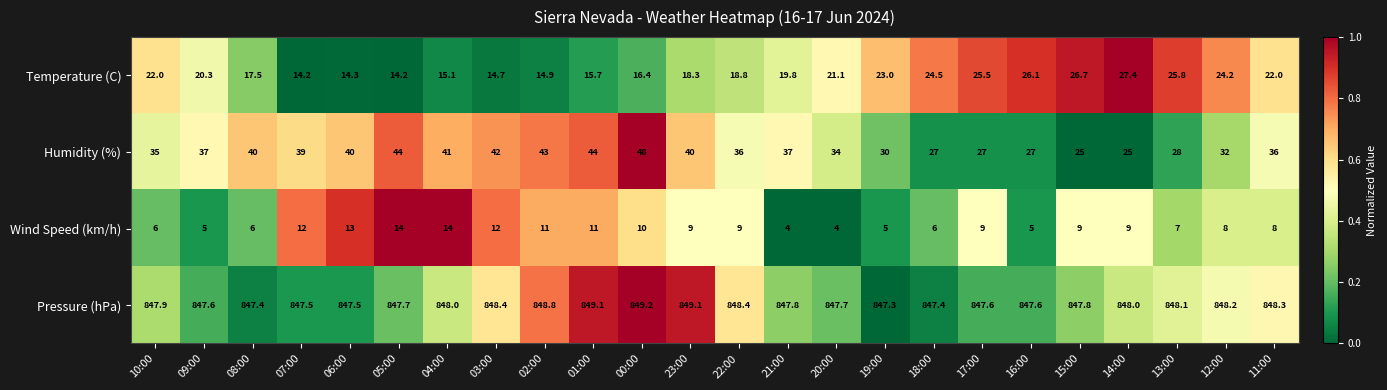

The value of Wind Speed (km/h) at 16:00 is 7.9. True or false?

False